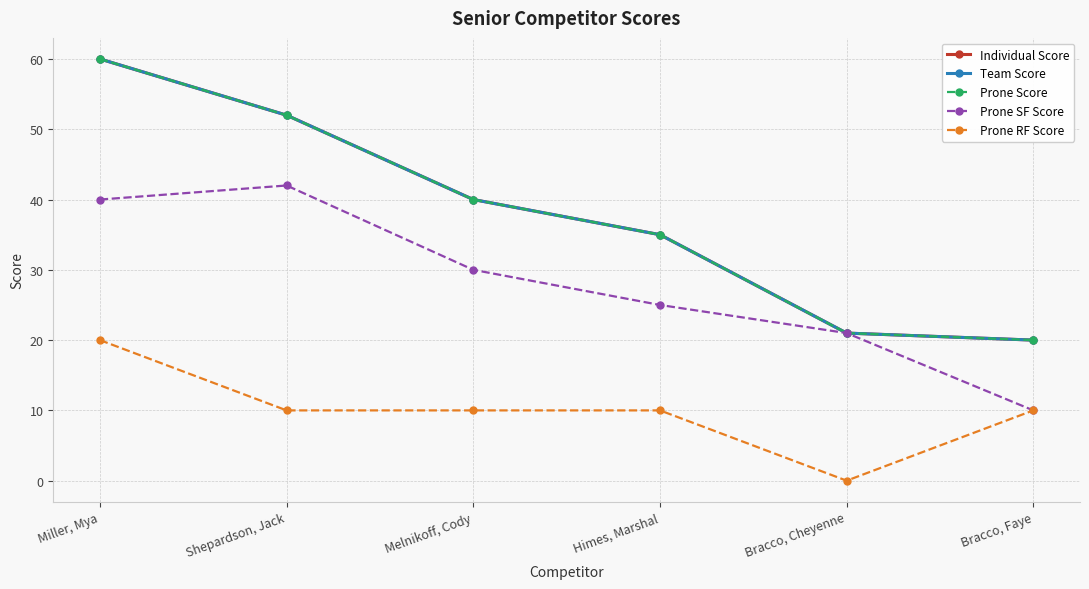

The Team Score series shows 16 at Miller, Mya. True or false?

False